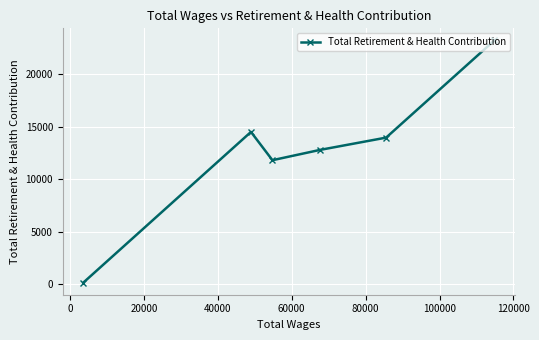

What is the maximum value shown in the chart?

23199